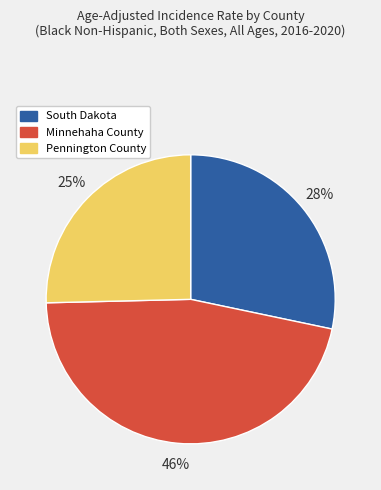

To the nearest percent, what is the combined percentage of Pennington County and South Dakota?

54%